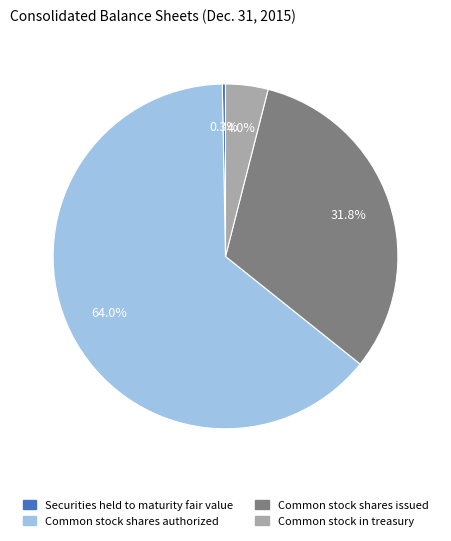

What is the ratio of the value at Common stock in treasury to the value at Common stock shares issued?

0.1